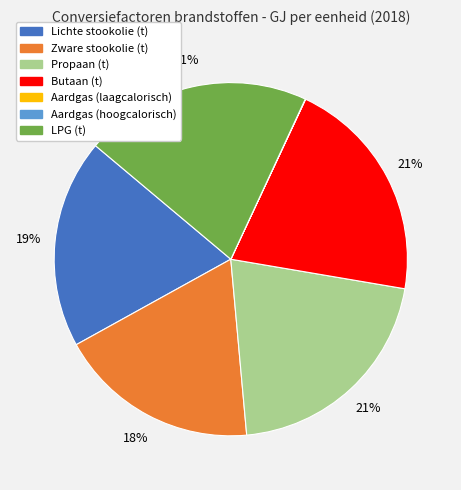

The Propaan (t) slice represents 9% of the pie. True or false?

False